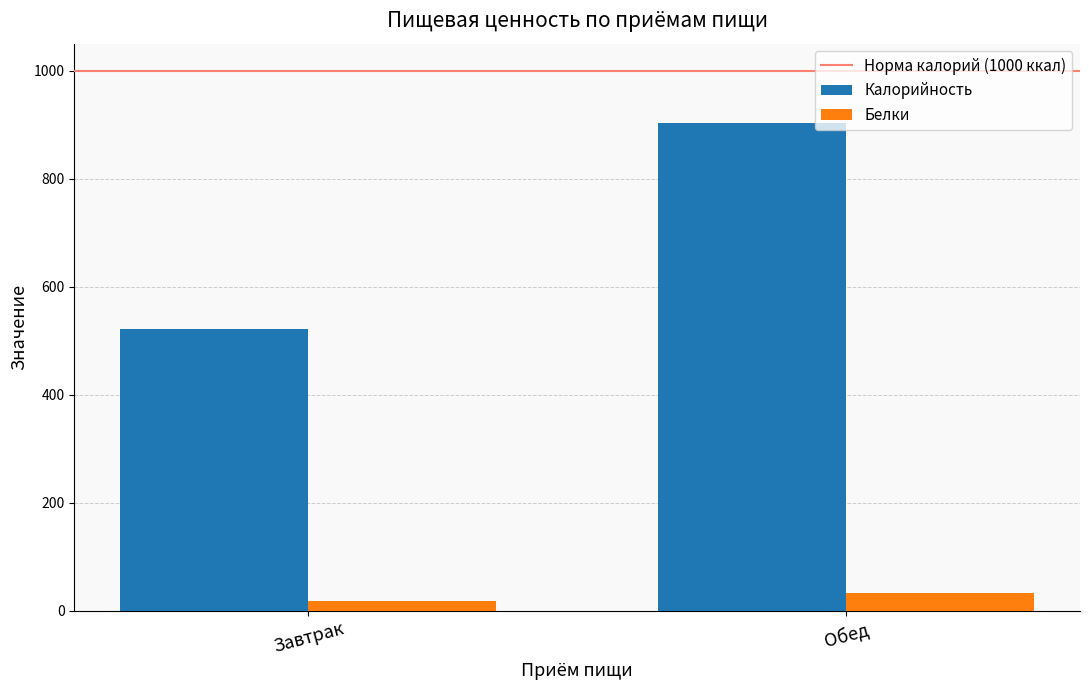

Count the number of data series in this chart.

2